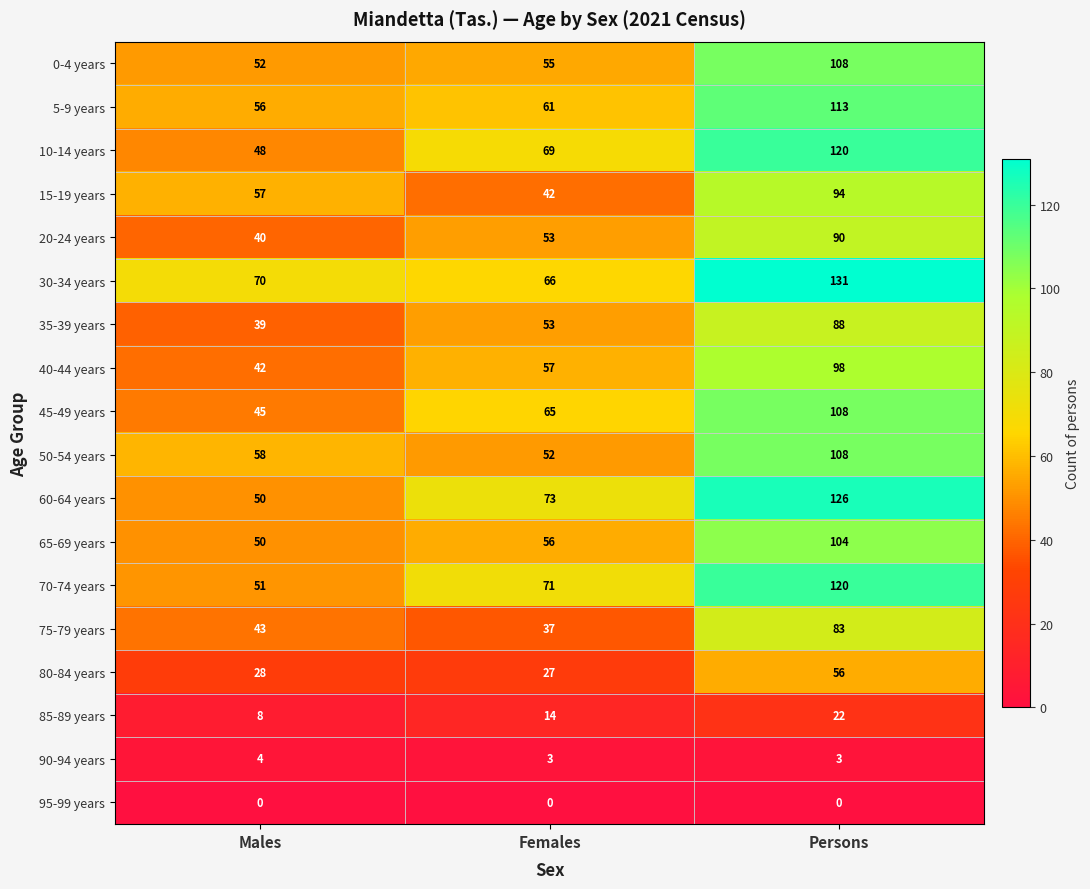

What is the minimum value for 60-64 years?

50